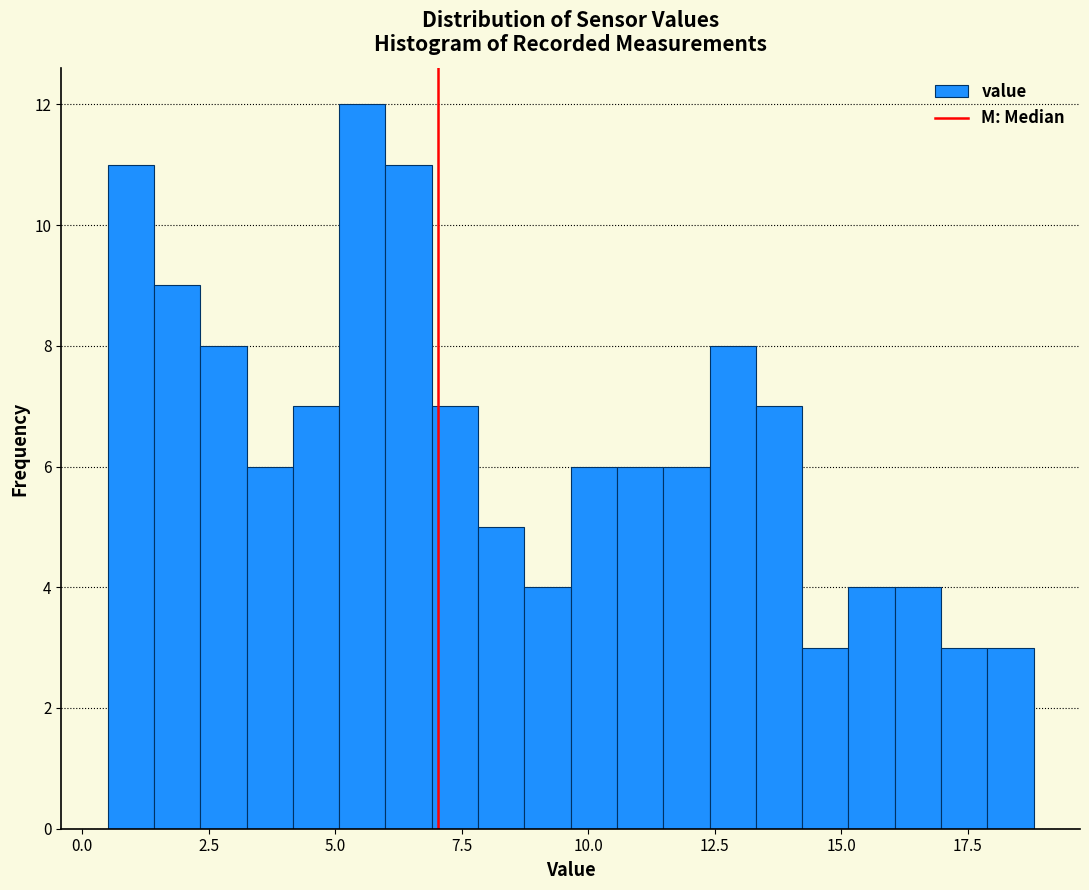

Read against the x-axis, roughly where is the centre of the tallest bar?

5.5